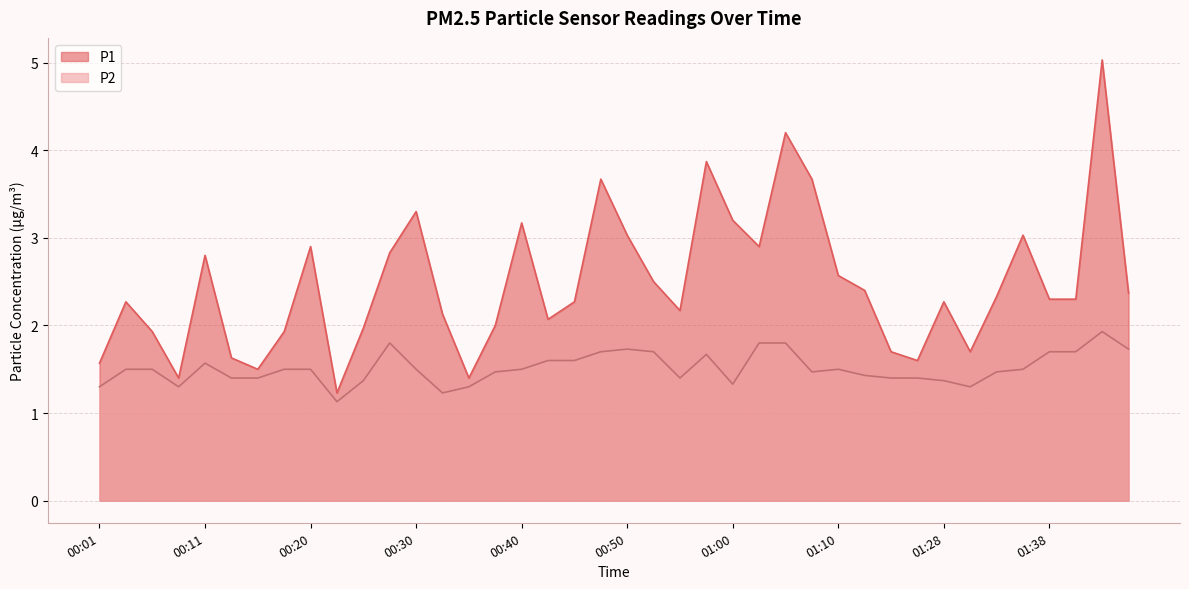

Does the chart have visible grid lines?

Yes